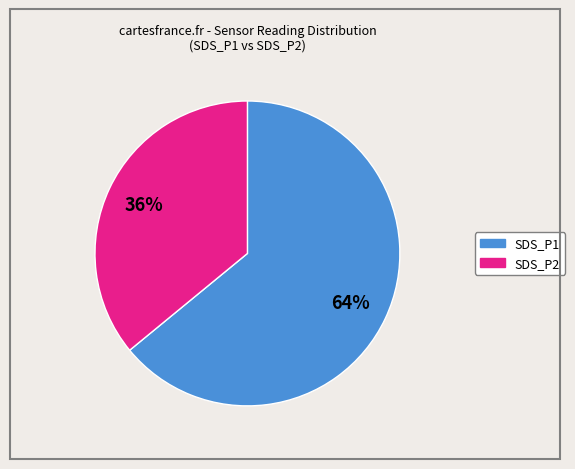

How many slices are in this pie chart?

2